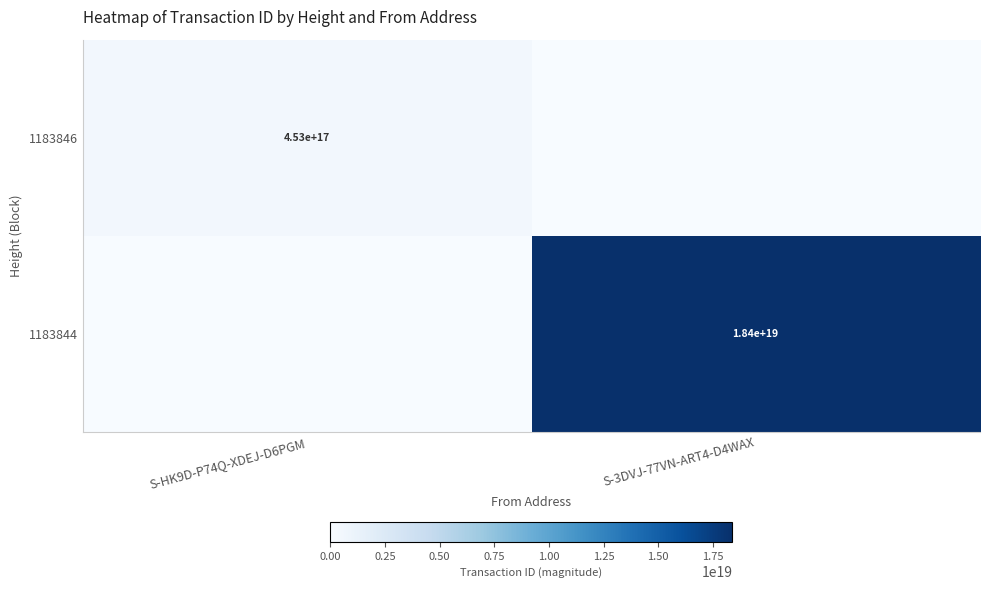

True or false: 1183846 has a value of 453000000000000000 at S-HK9D-P74Q-XDEJ-D6PGM.

True